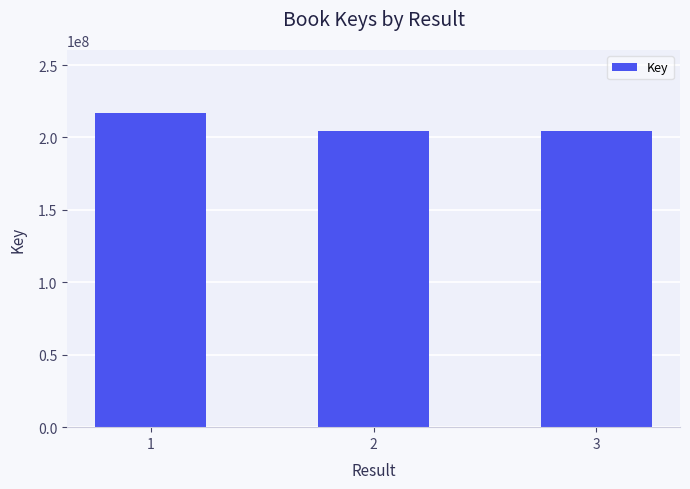

What is the value of the 2nd bar from the left?

204797612